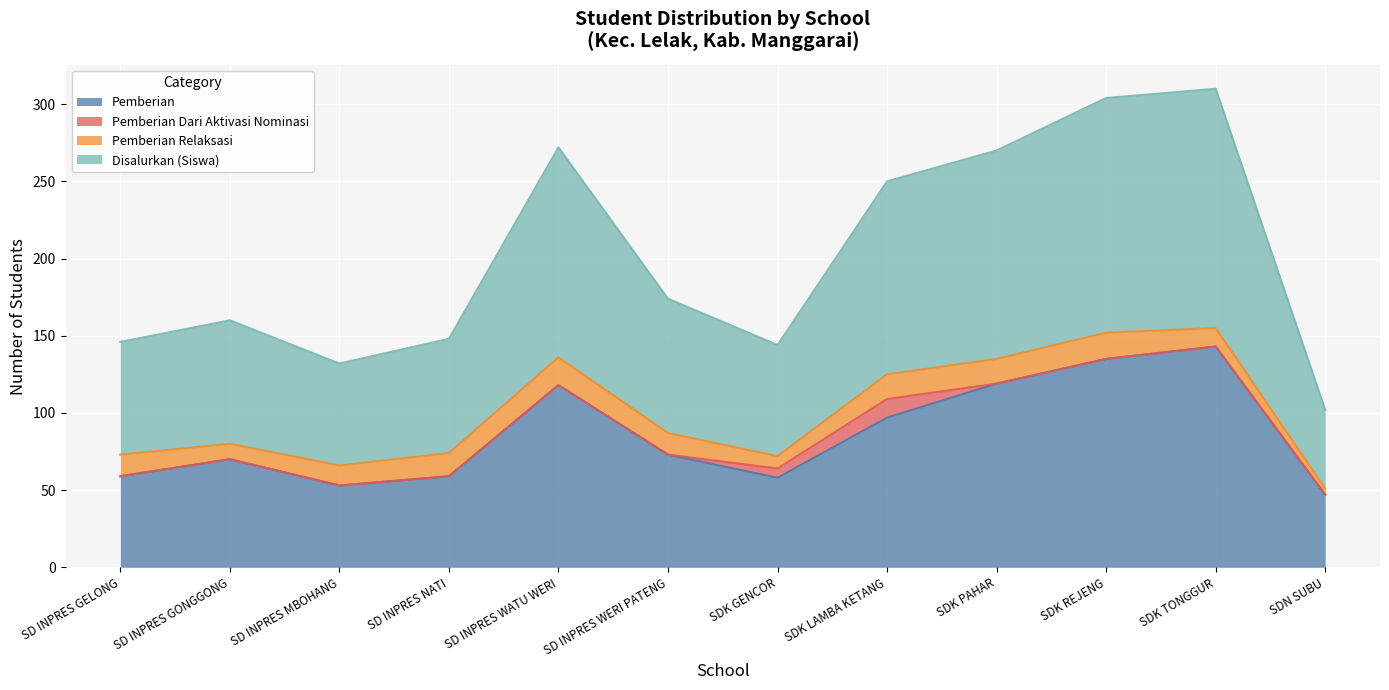

How many data points in Pemberian are less than 73?

6